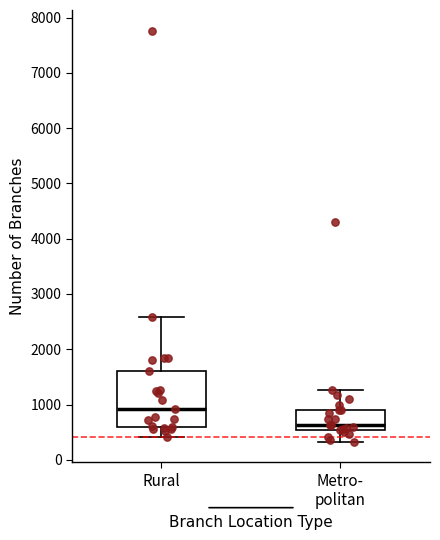

Reading left to right, read every box against the y-axis: the position of its median line, the range the box covers, and the ends of its whiskers. The values are not printed on the chart, so give them approximately, as read against the axis.

Rural: median 900, box 600 to 1600, whiskers 400 to 2600
Metro- politan: median 600, box 500 to 900, whiskers 300 to 1300